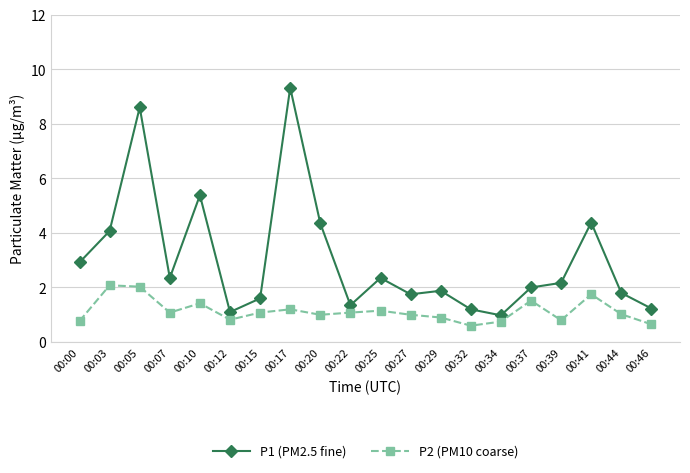

Which series has the largest total across all categories?

P1 (PM2.5 fine)